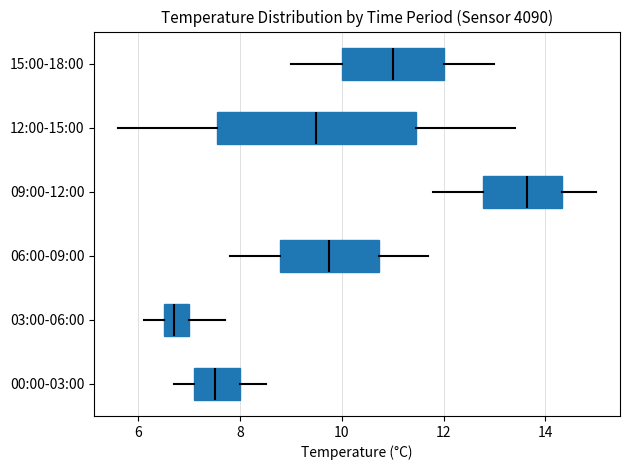

Which box is the widest, from its left edge to its right edge?

12:00-15:00